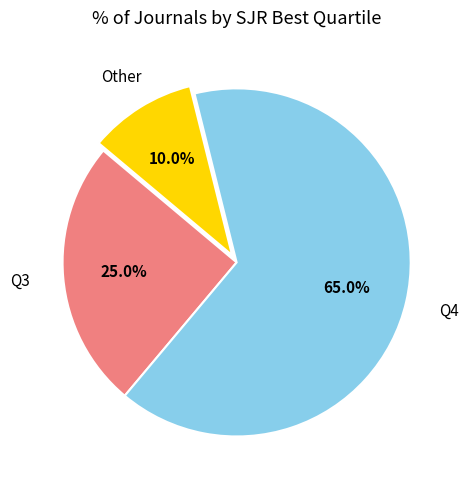

Is there any slice that represents more than half of the pie?

Yes